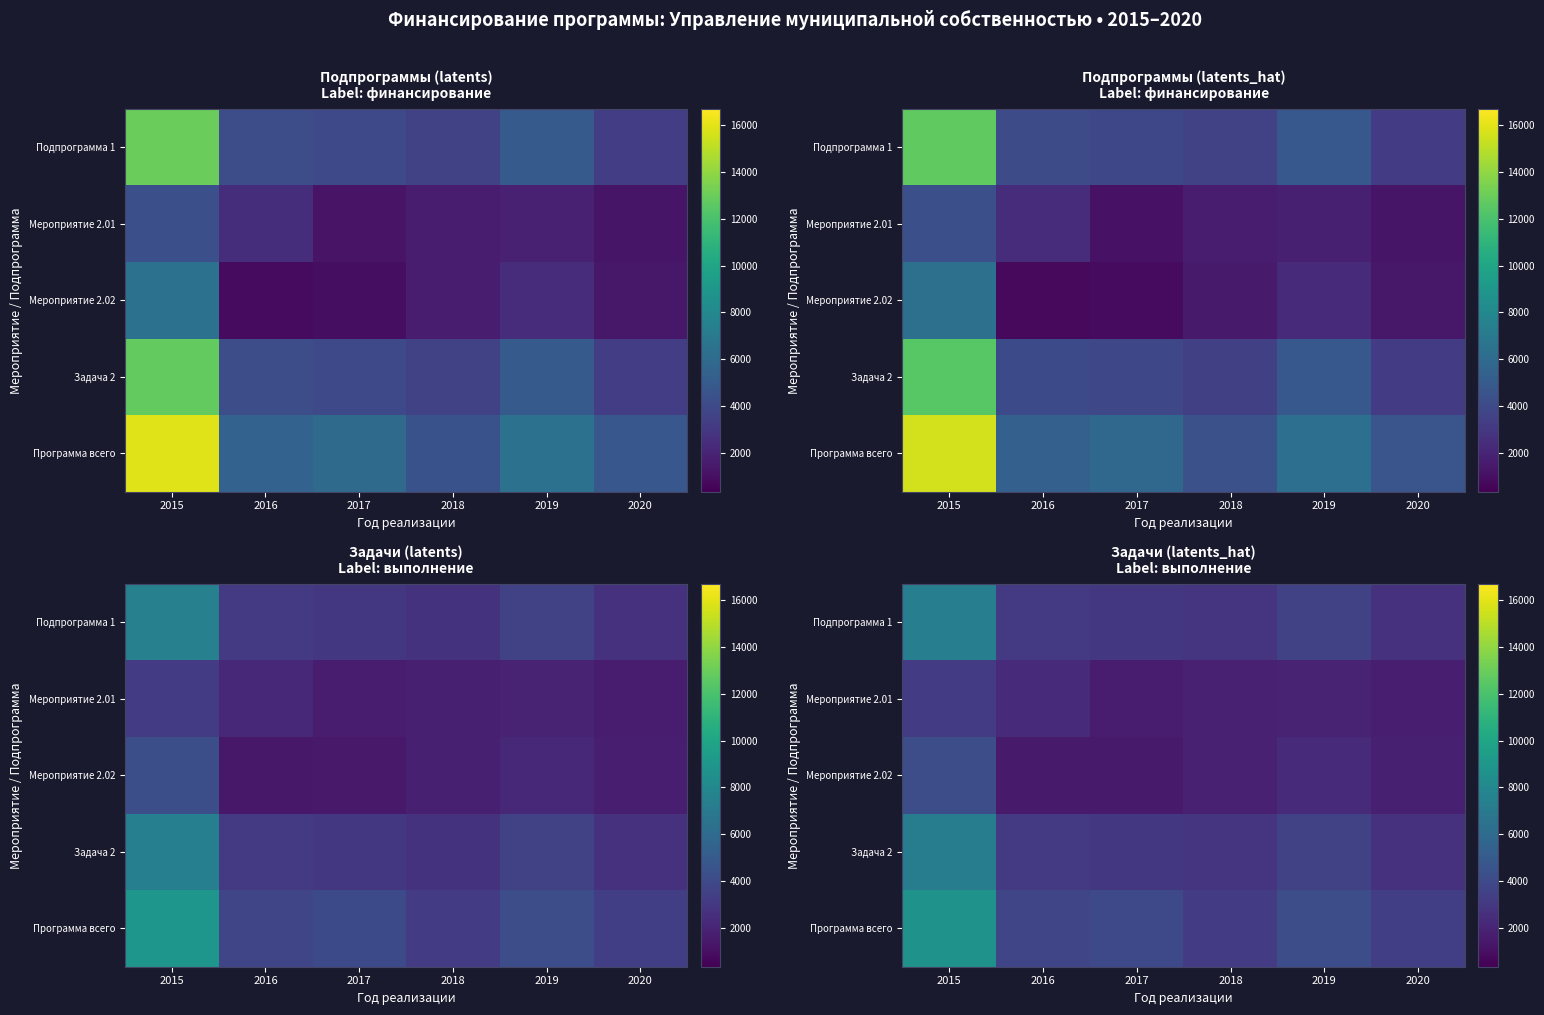

At which label does Программа всего first exceed 3968?

2015